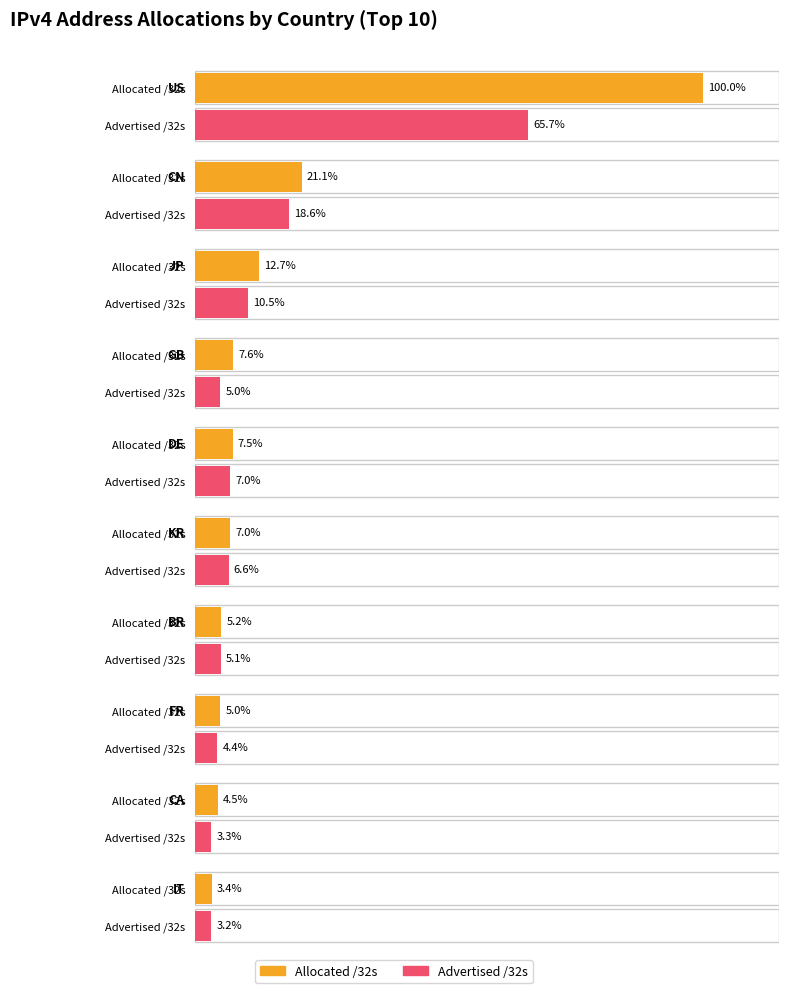

What are all the series names shown in the legend?

Allocated /32s, Advertised /32s